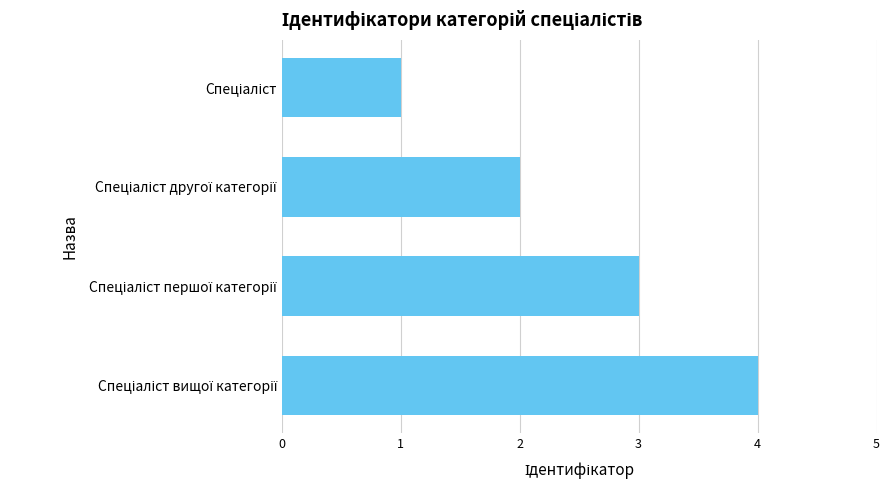

What is the difference between the maximum and minimum values?

3